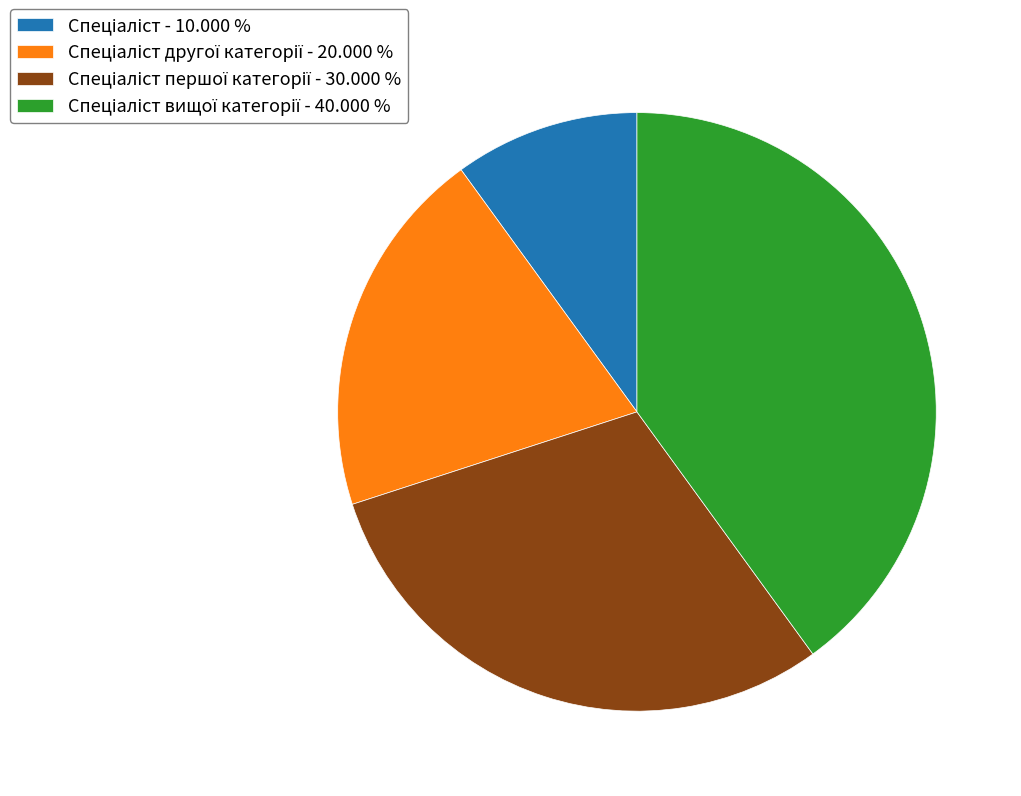

Is there any slice that represents more than half of the pie?

No